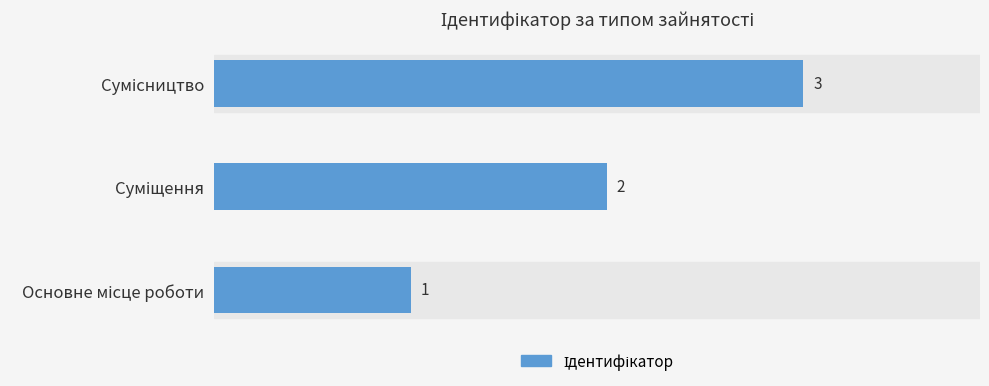

What is the greatest value displayed?

3